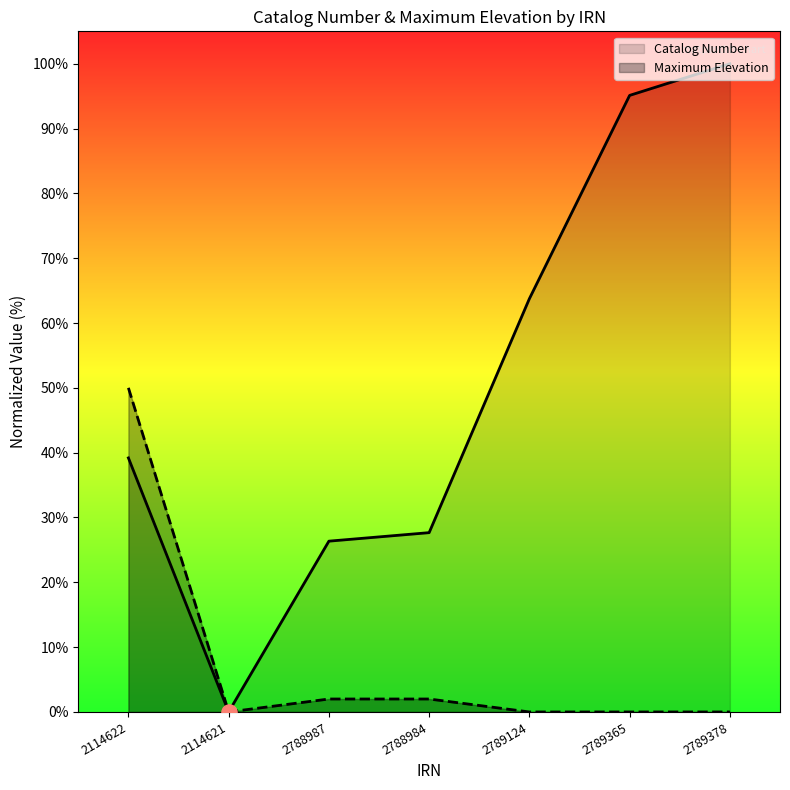

Which series has the largest total across all categories?

Catalog Number